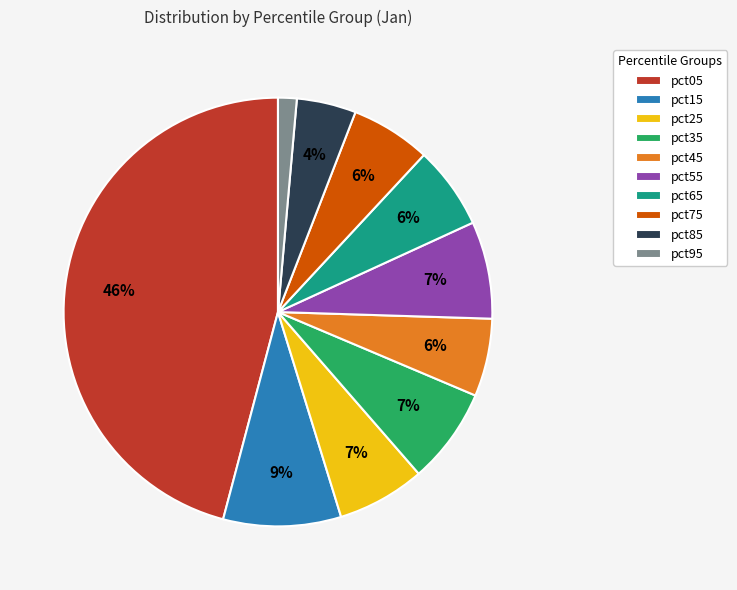

Is the sum of pct95 and pct45 greater than half?

No